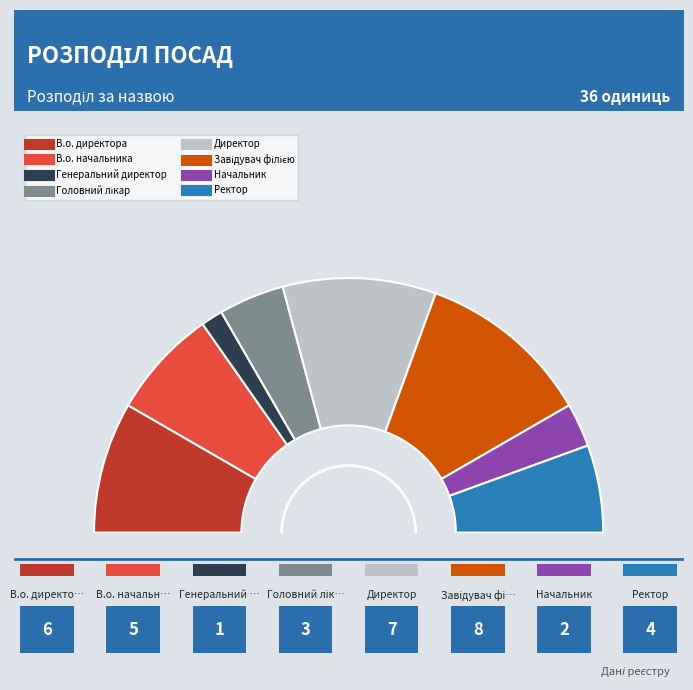

The В.о. директора slice represents 6% of the pie. True or false?

False